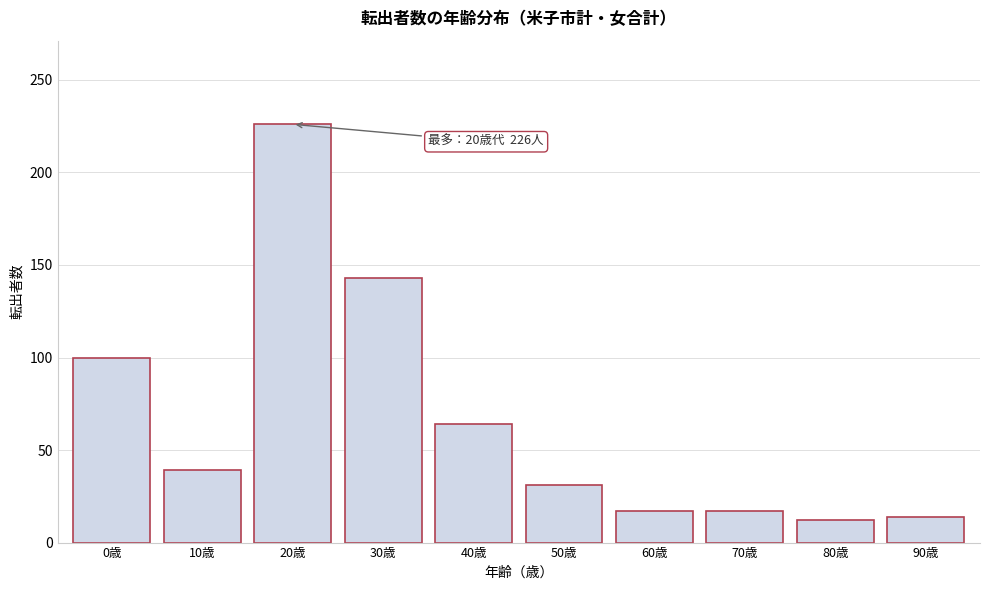

Reading left to right, transcribe all the data shown in this chart.

100	39	226	143	64	31	17	17	12	14